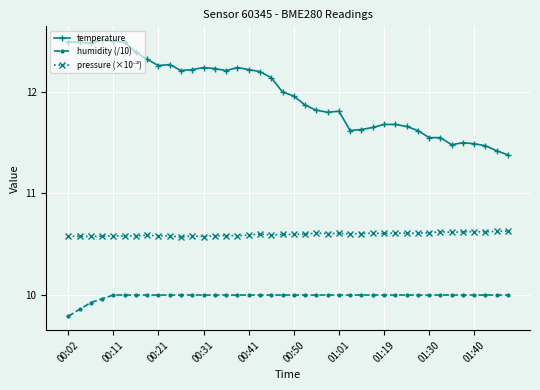

Which series has the widest spread of values?

temperature